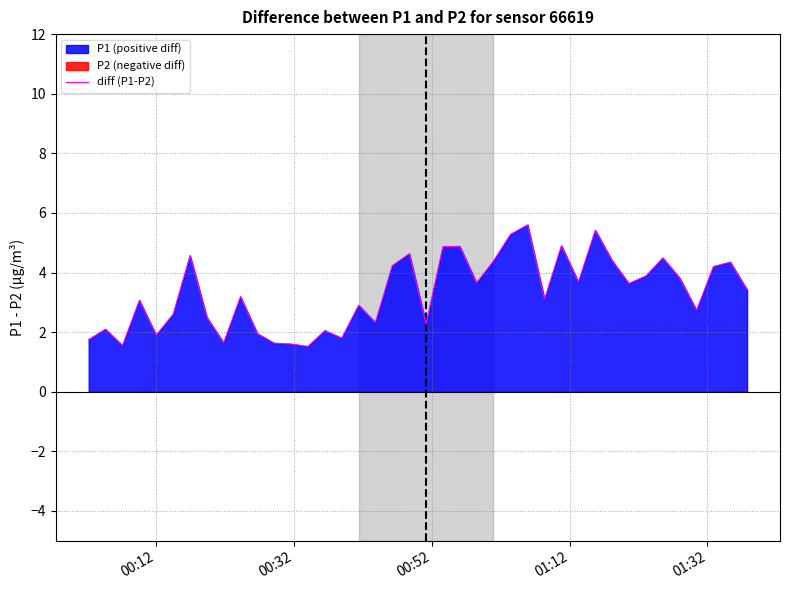

How many interior local peaks (higher than both neighbors) does the data have?

13